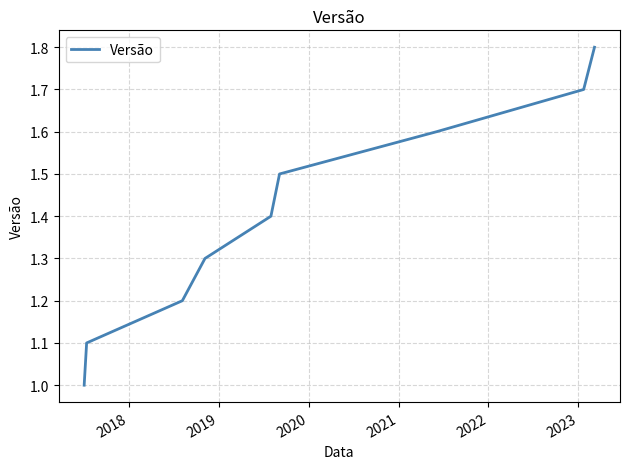

Count the values in the range 1 to 2.

9